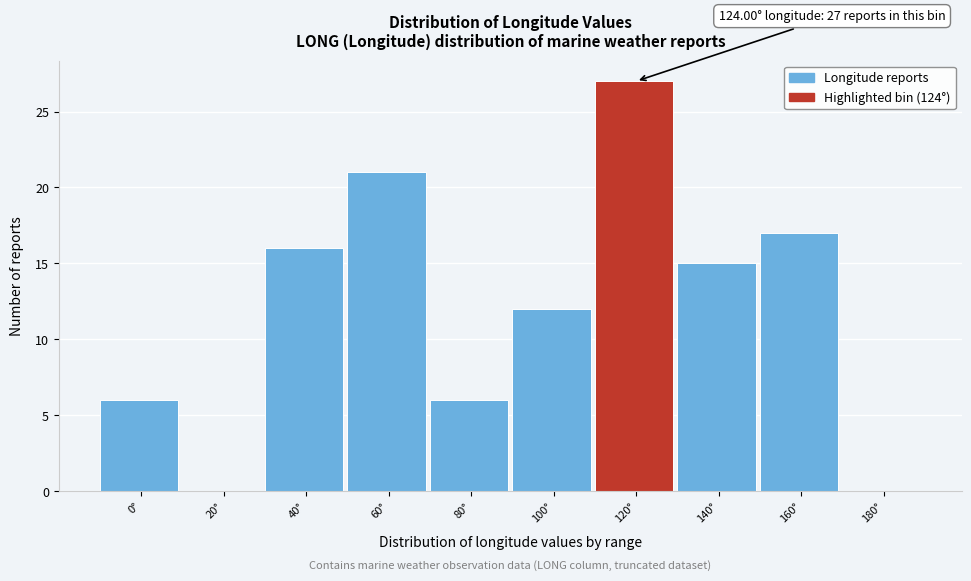

Reading left to right, list all the values displayed in this chart.

0°=6	20°=0	40°=16	60°=21	80°=6	100°=12	120°=27	140°=15	160°=17	180°=0